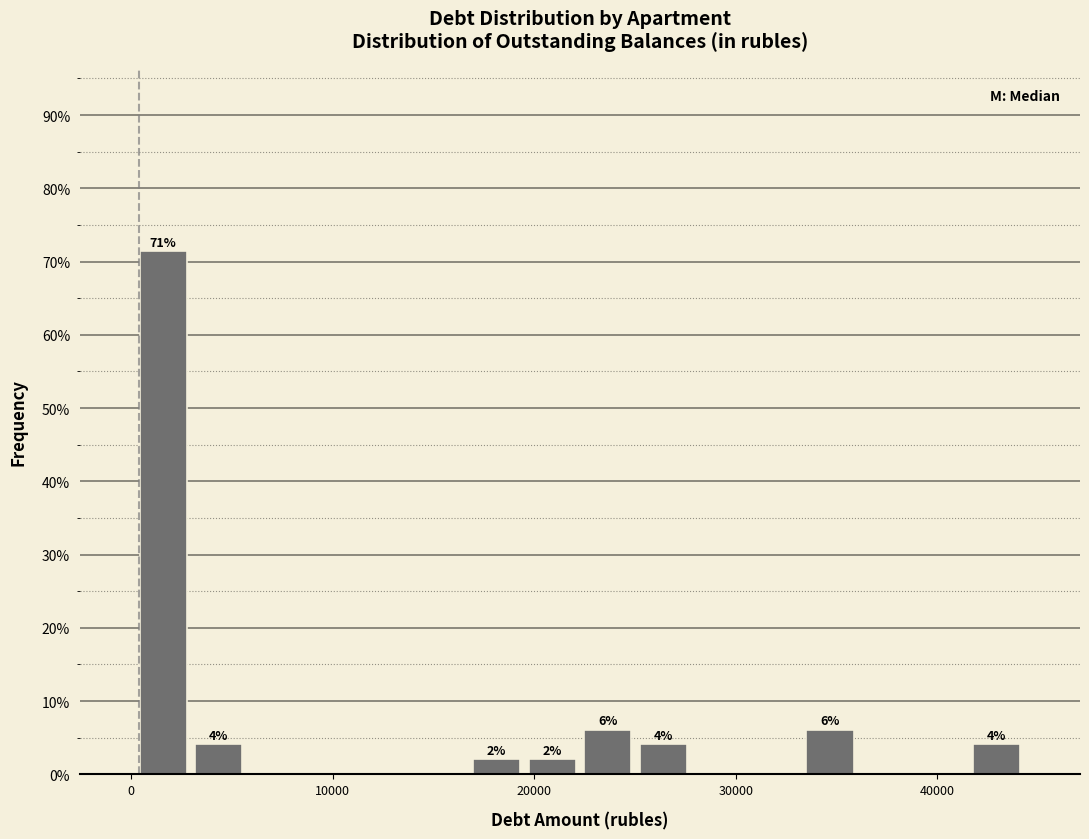

Around what value on the x-axis is the tallest bar? Give the approximate position of its centre, as read against the axis.

2000